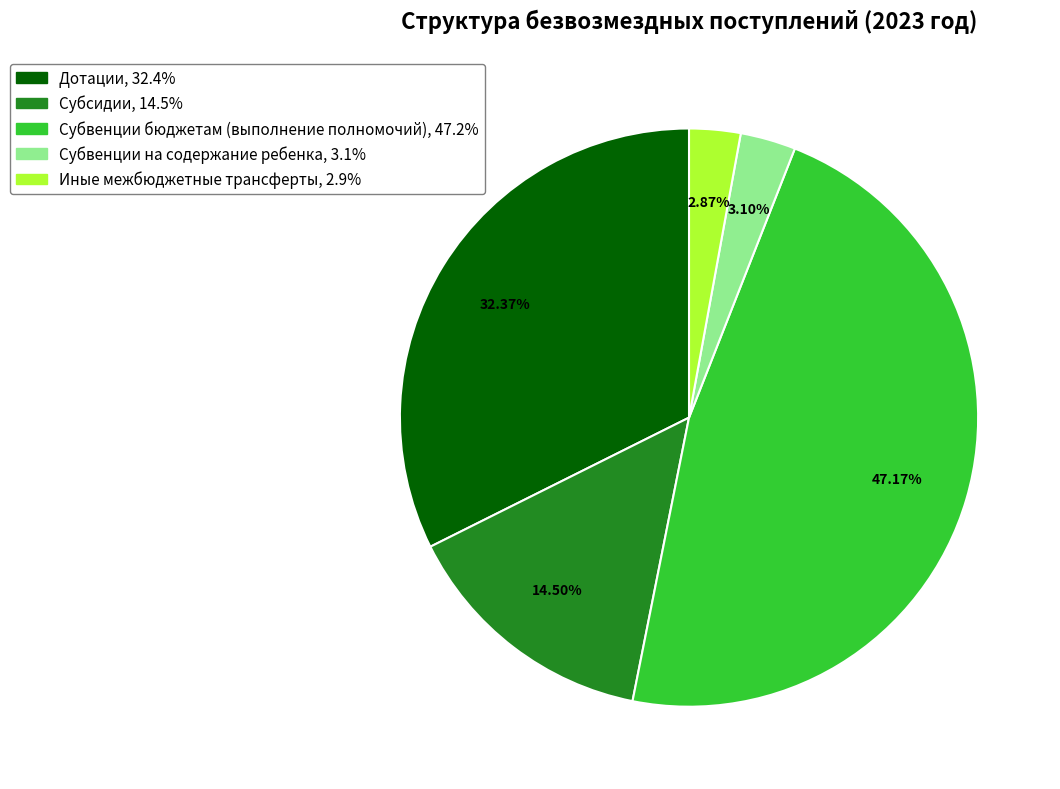

How many slices are in this pie chart?

5